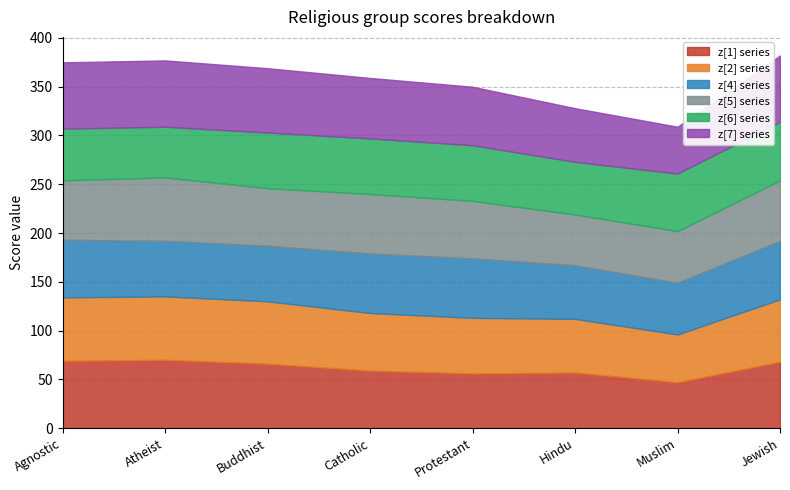

What is the sum of the z[7] values at Protestant and Hindu?

115